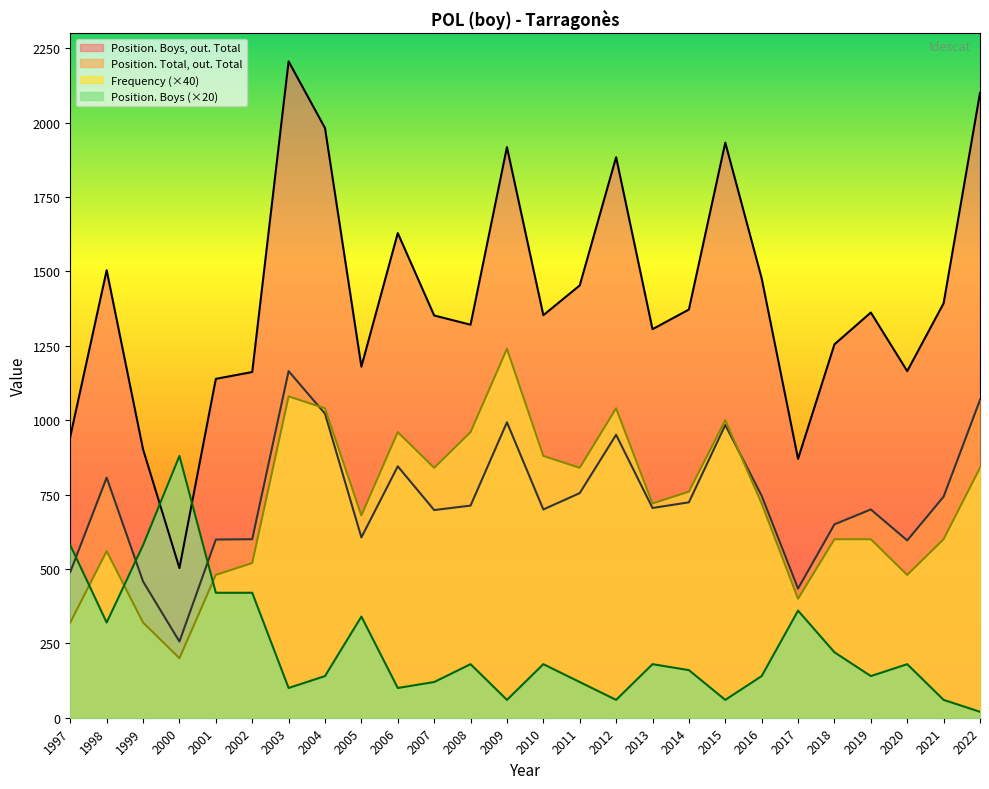

Reading left to right, list all the values displayed in this chart.

Position. Boys, out. Total: 945	1504	902	503	1139	1162	2206	1982	1180	1629	1352	1321	1918	1353	1453	1884	1306	1372	1933	1477	870	1255	1362	1165	1393	2100
Position. Total, out. Total: 490	807	458	256	599	600	1165	1022	606	845	698	713	993	700	755	951	705	724	984	746	434	650	700	596	743	1068
Frequency: 320	560	320	200	480	520	1080	1040	680	960	840	960	1240	880	840	1040	720	760	1000	720	400	600	600	480	600	840
Position. Boys: 580	320	580	880	420	420	100	140	340	100	120	180	60	180	120	60	180	160	60	140	360	220	140	180	60	20